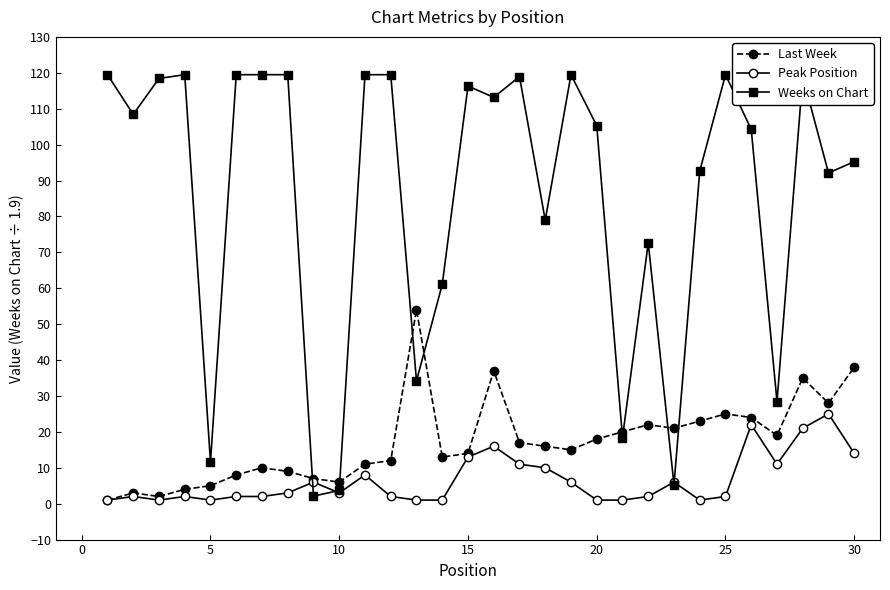

List the series in order of their peak value, highest first.

Weeks on Chart, Last Week, Peak Position